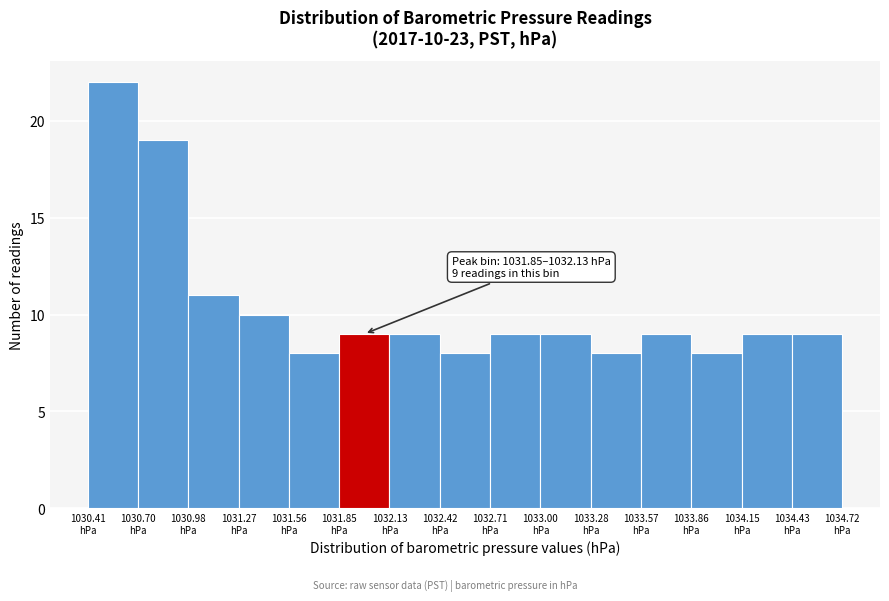

Which range on the x-axis has the tallest bar?

1030.40 to 1030.70